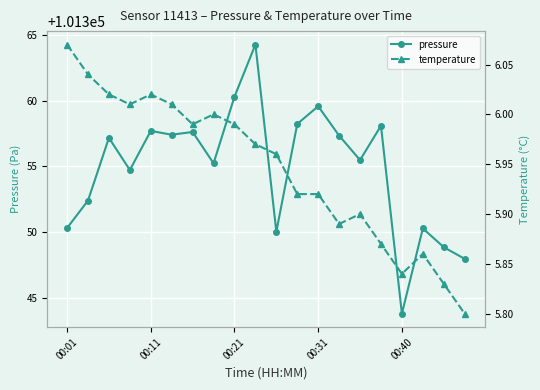

True or false: temperature has more than 0 points higher than both neighbors.

True